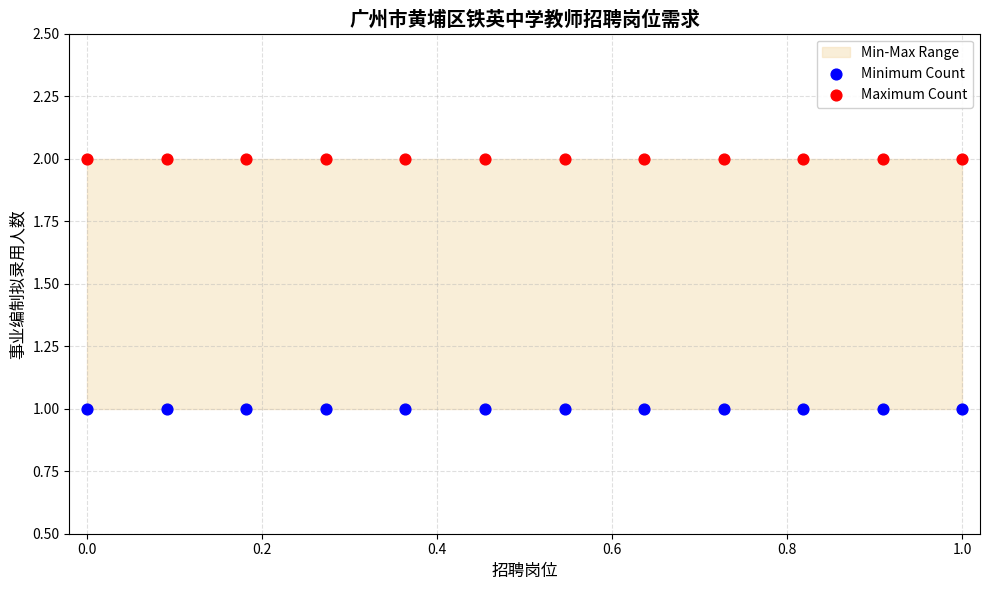

Which series contains the lowest Y value?

Minimum Count